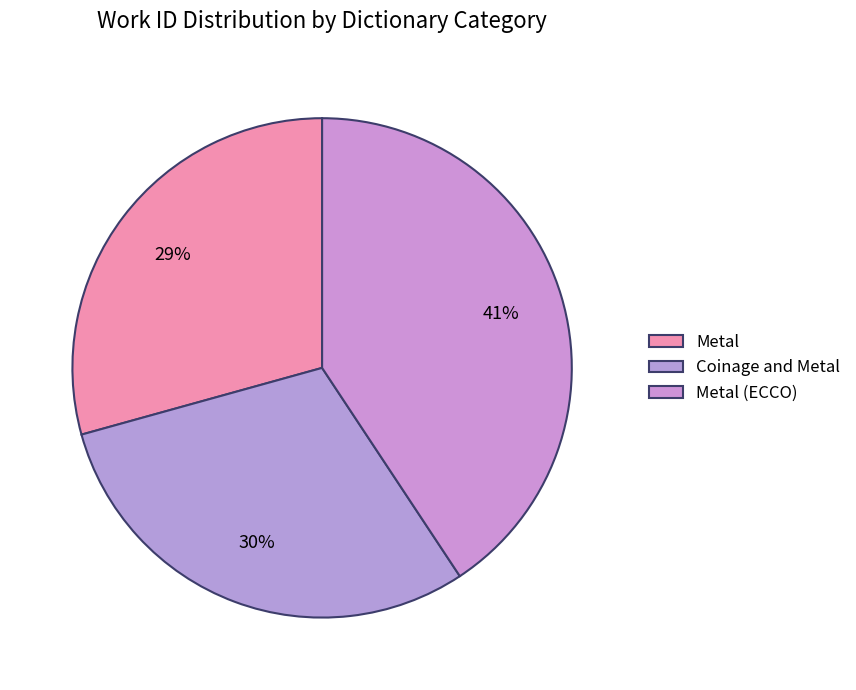

How many segments does this pie chart have?

3